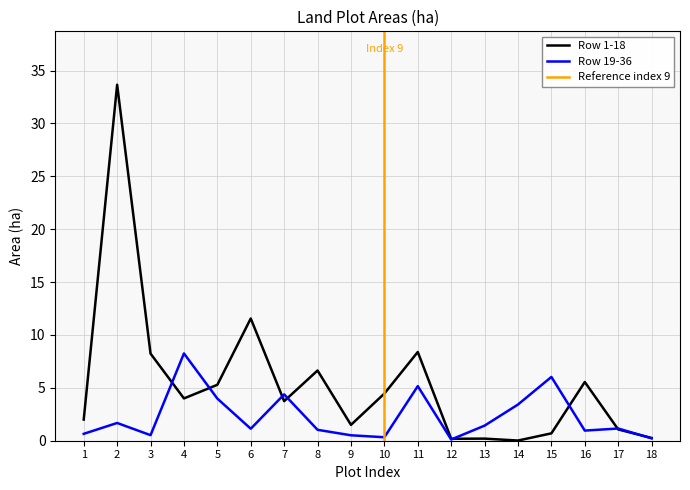

At how many categories does at least one series exceed 8?

5